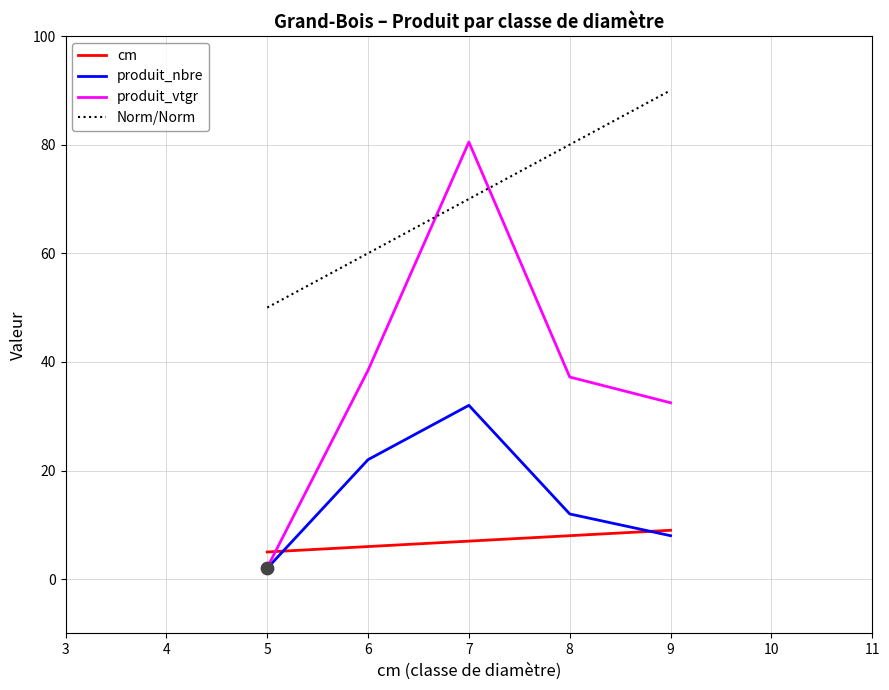

What are all the series names shown in the legend?

cm, produit_nbre, produit_vtgr, Norm/Norm